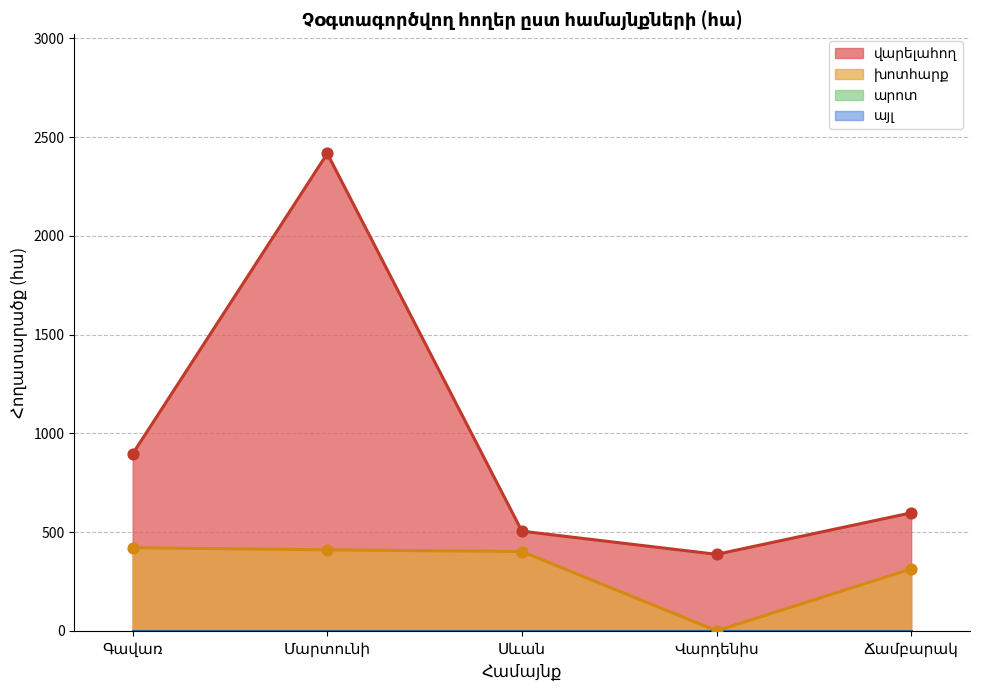

At how many categories does at least one series exceed 1874?

1